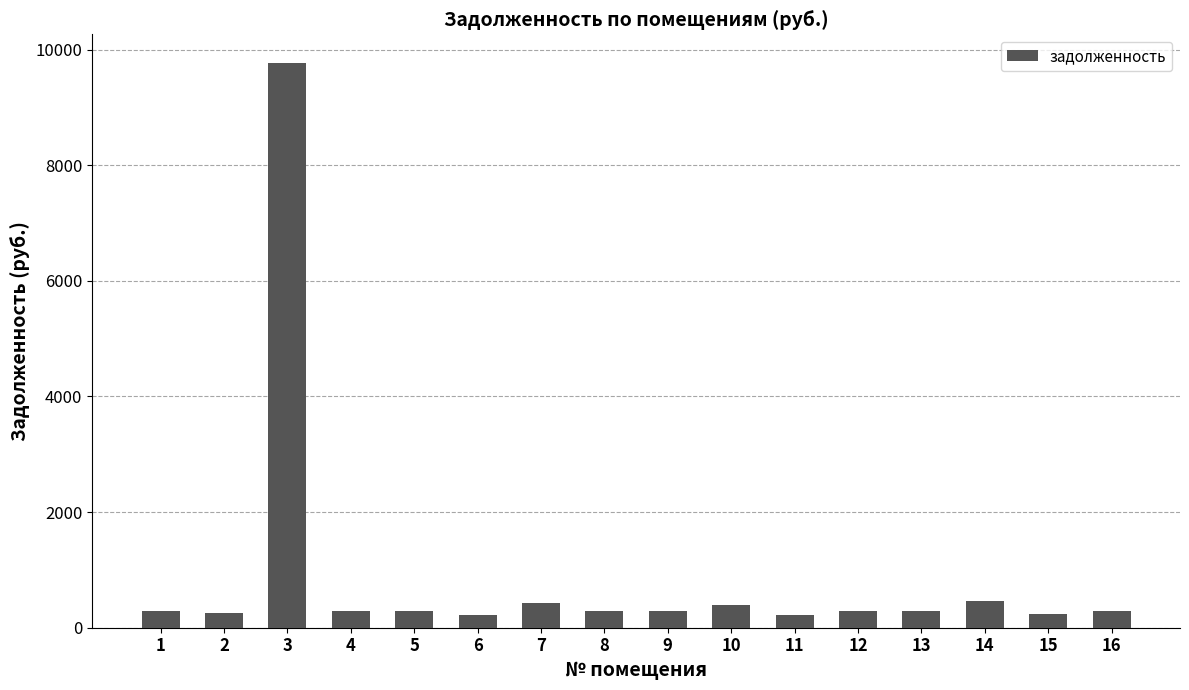

What is the sum of the values at 7 and 1?

718.6